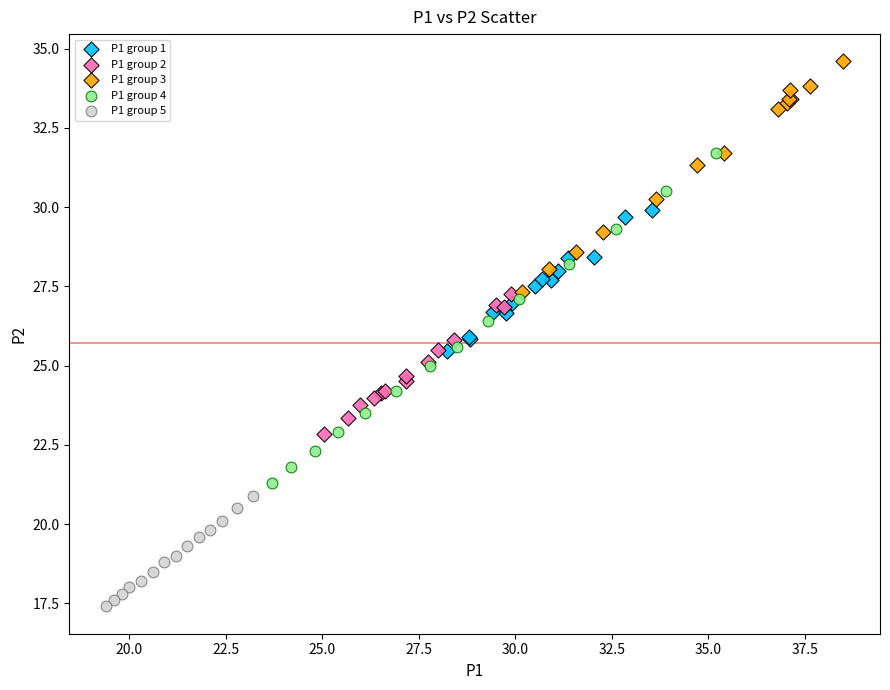

Which series contains the highest Y value?

P1 group 3